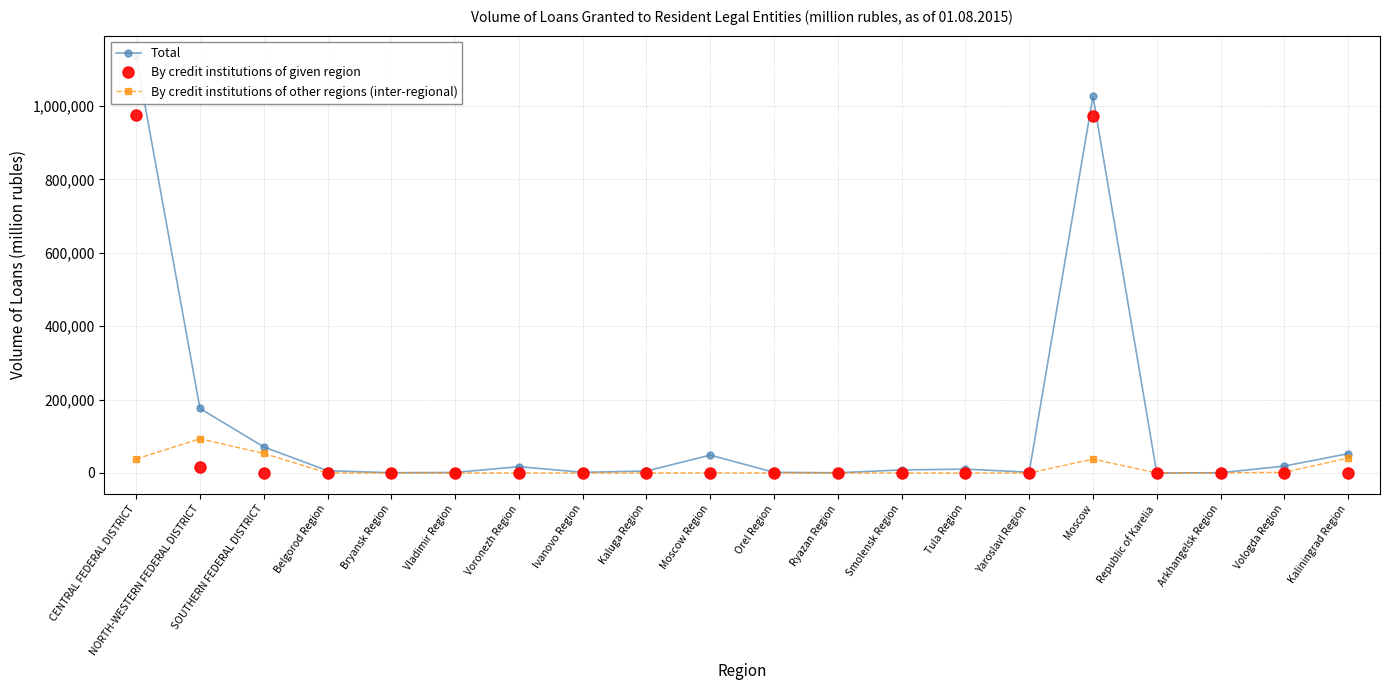

True or false: Total has more than 1 points higher than both neighbors.

True